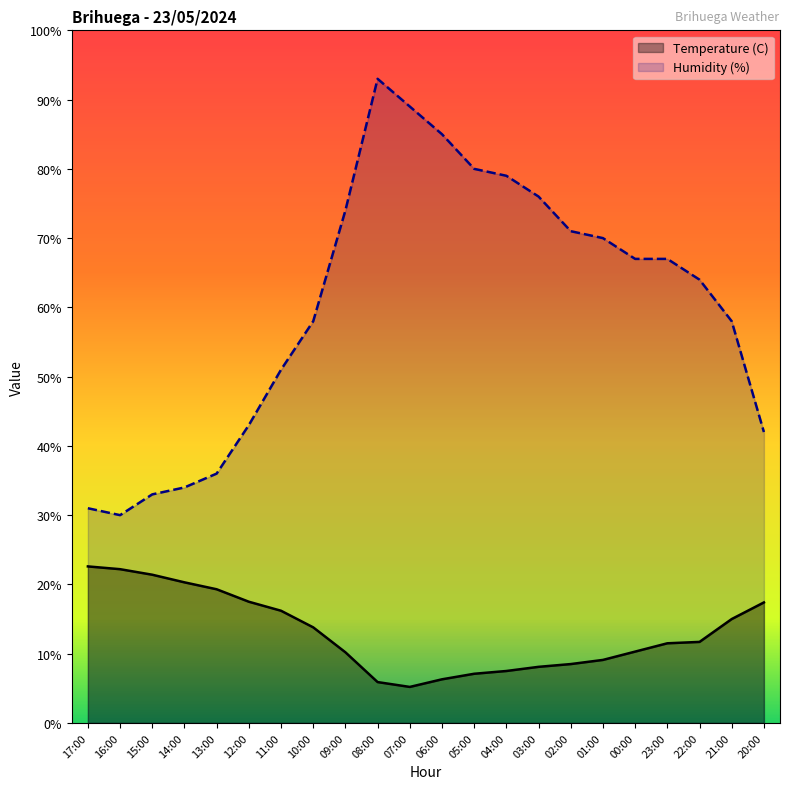

How many interior local valleys does the Temperature (C) series have?

1